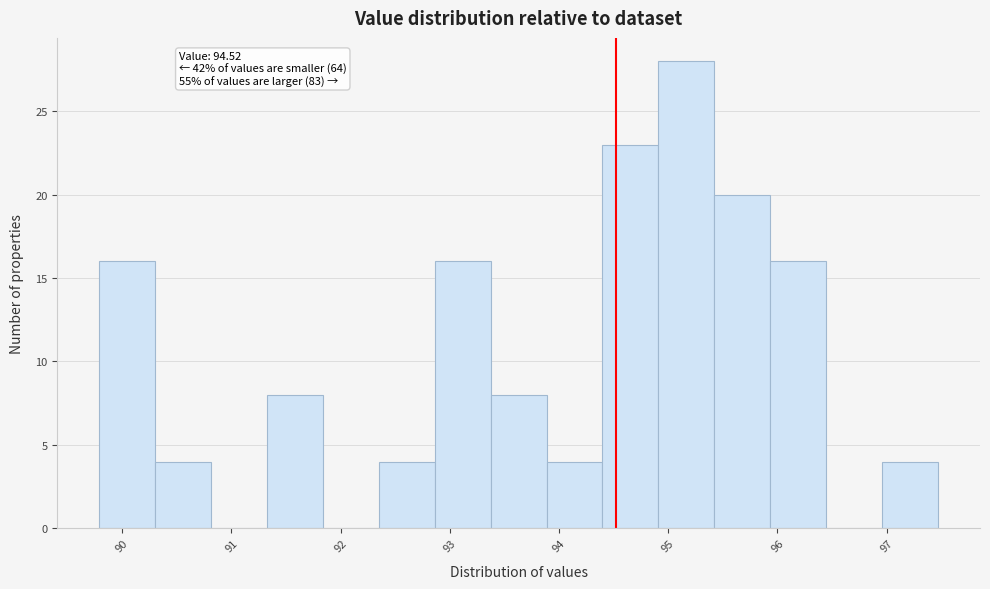

Which range on the x-axis has the tallest bar?

94.9 to 95.4